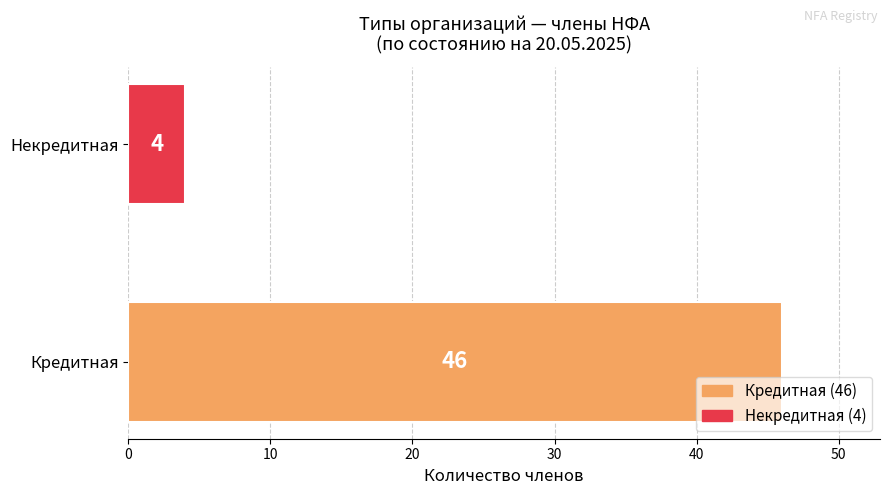

Which has a higher value, Кредитная or Некредитная?

Кредитная